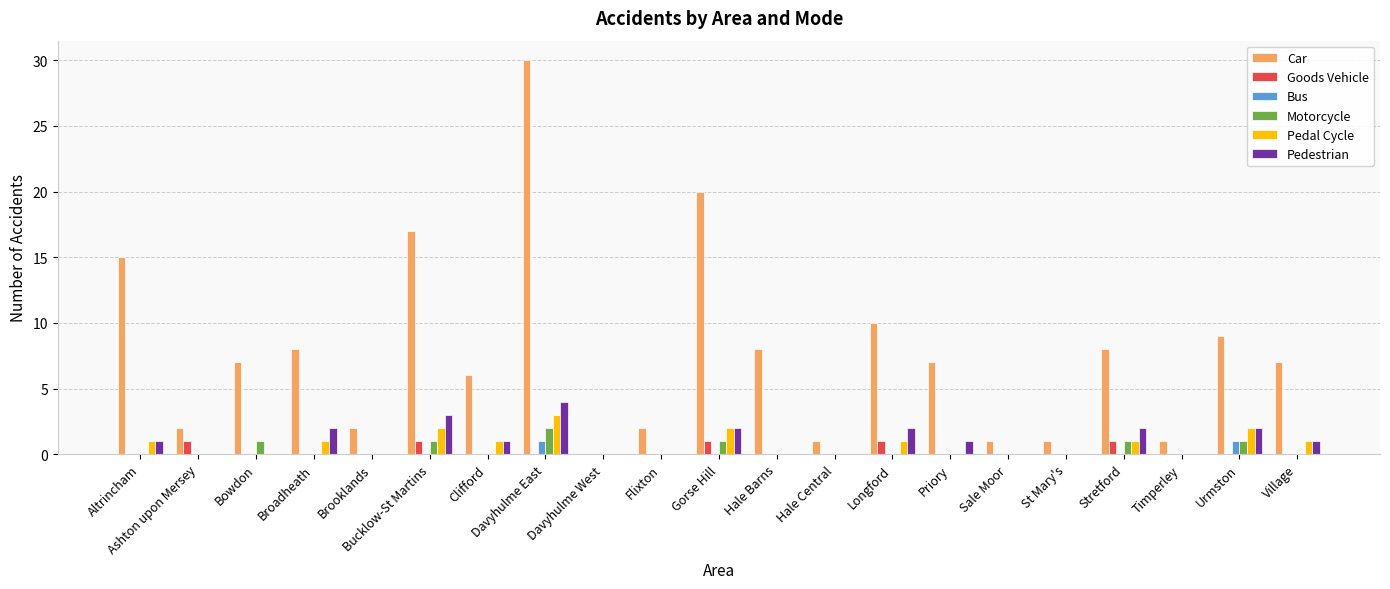

Does the chart contain stacked bars?

No